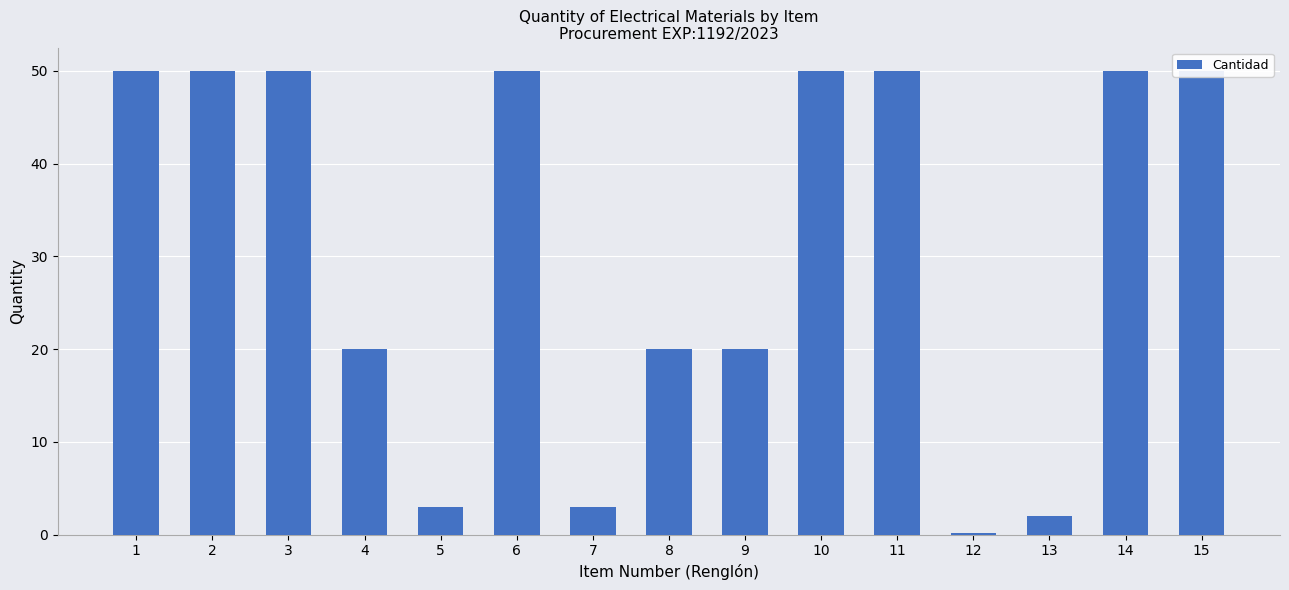

What is the sum of all values?

468.2